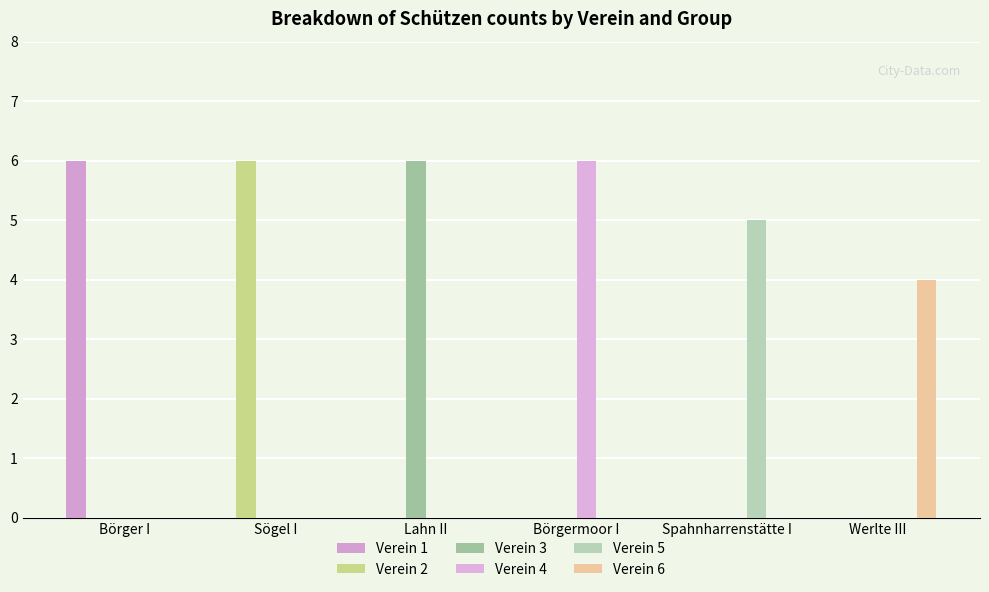

Does the chart contain stacked bars?

No